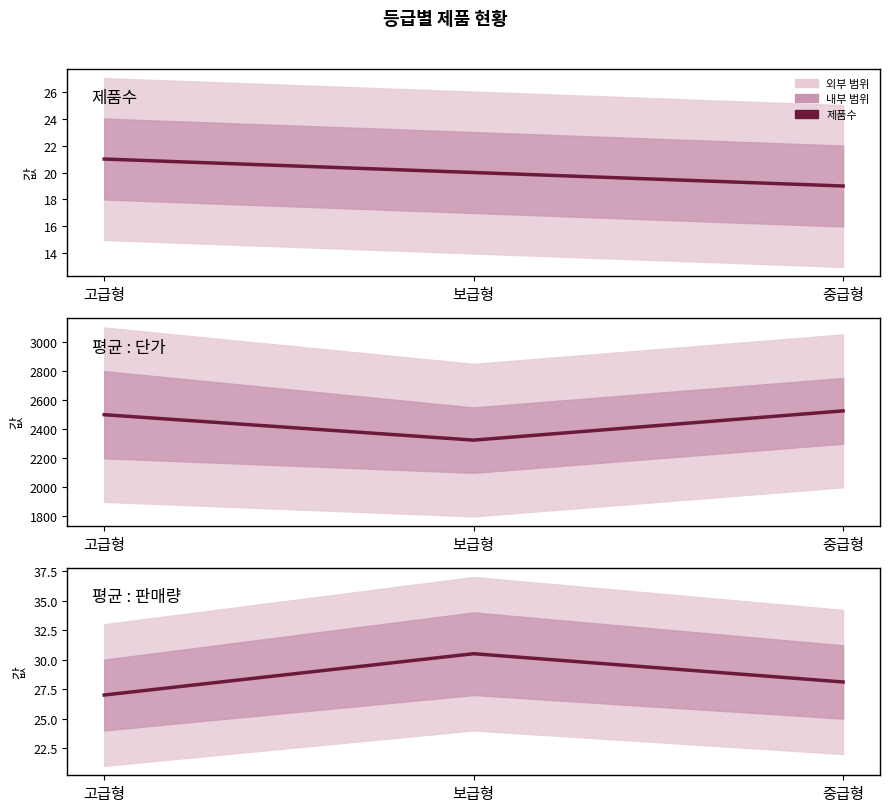

Reading left to right, transcribe all the data shown in this chart.

제품수: 고급형=21.0	보급형=20.0	중급형=19.0
평균 : 단가: 고급형=2500.0	보급형=2325.0	중급형=2526.3
평균 : 판매량: 고급형=27.0	보급형=30.5	중급형=28.1